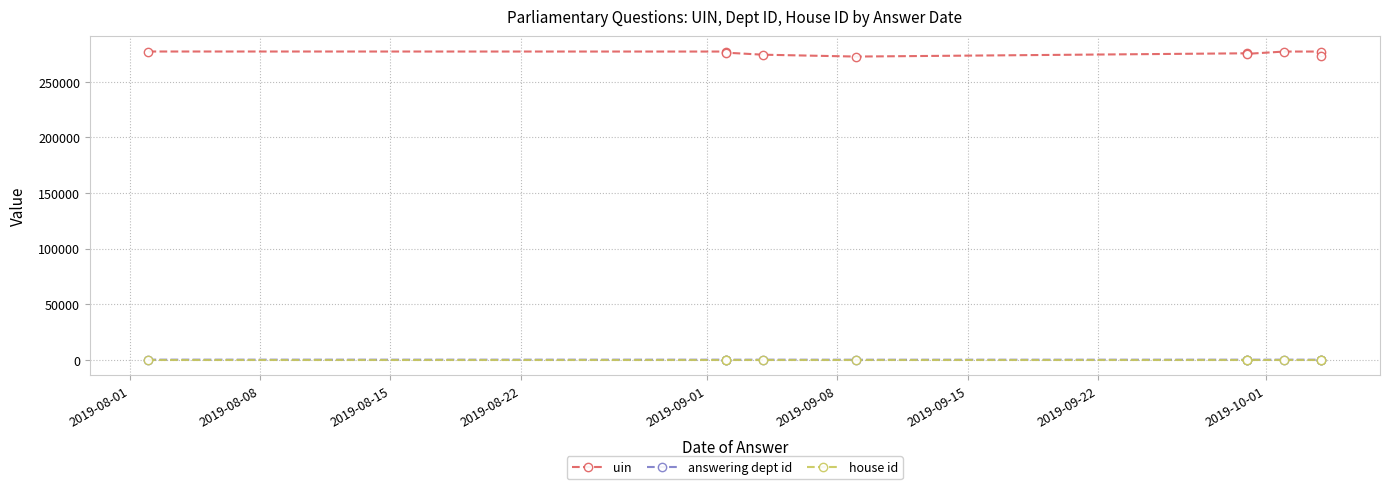

Is it true that house id equals 1 at 2019-08-01?

True